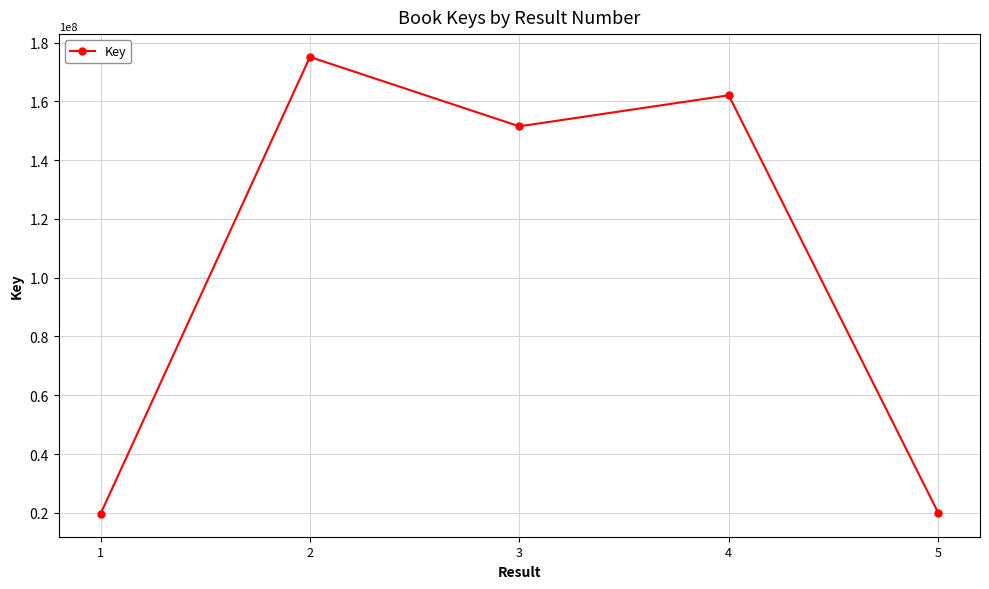

At which category does the data reach its first local peak?

2